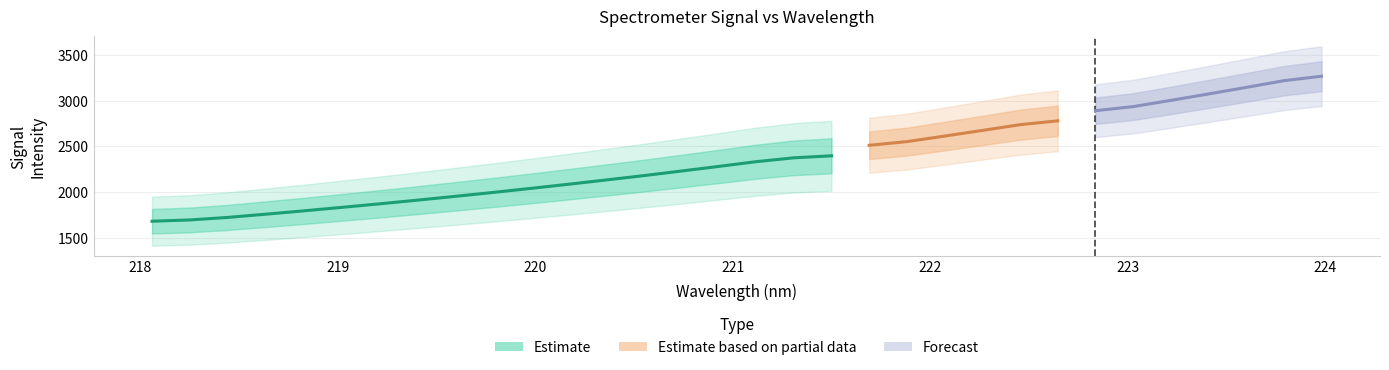

What is the difference between the values at 218.8244 and 218.6332?

35.2